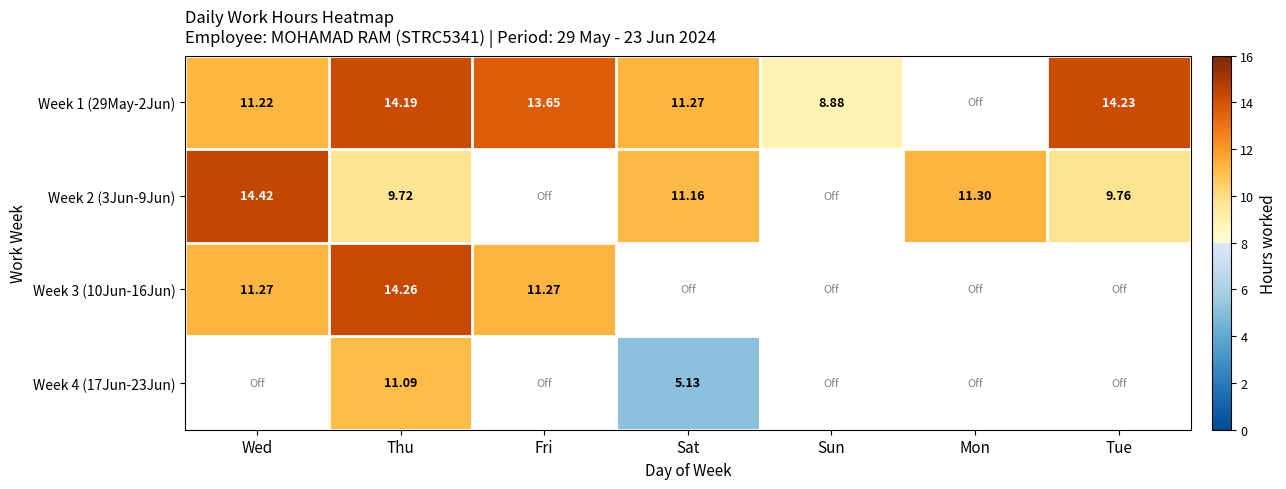

True or false: Week 1 (29May-2Jun) has a value of 14.0 at Sun.

False